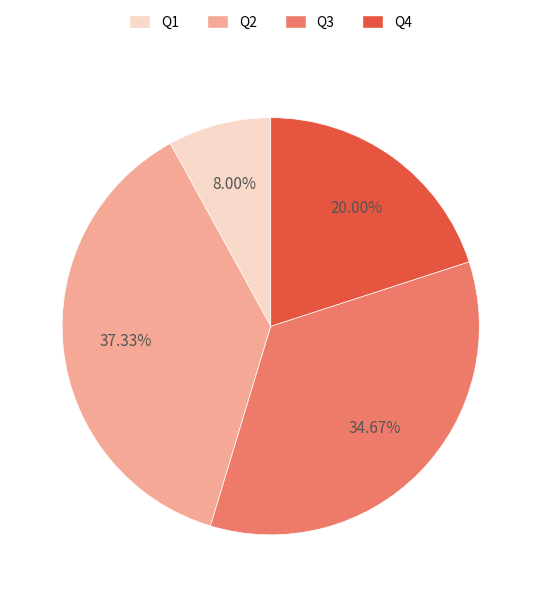

What is the smallest slice in the pie chart?

Q1